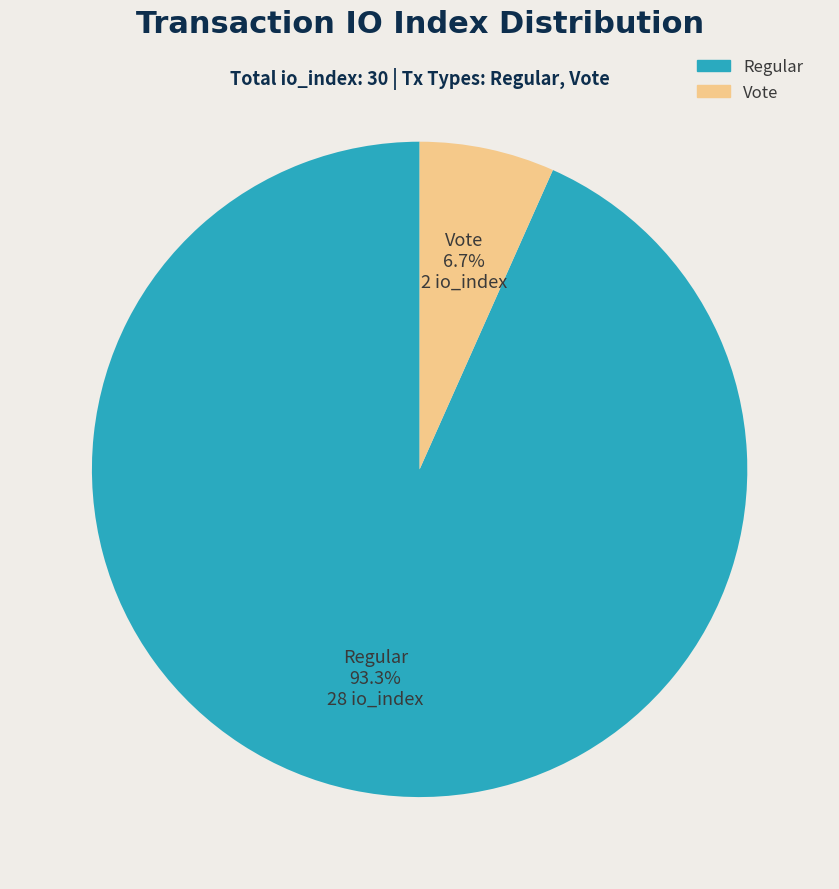

To the nearest percent, what is the combined percentage of Regular and Vote?

100%